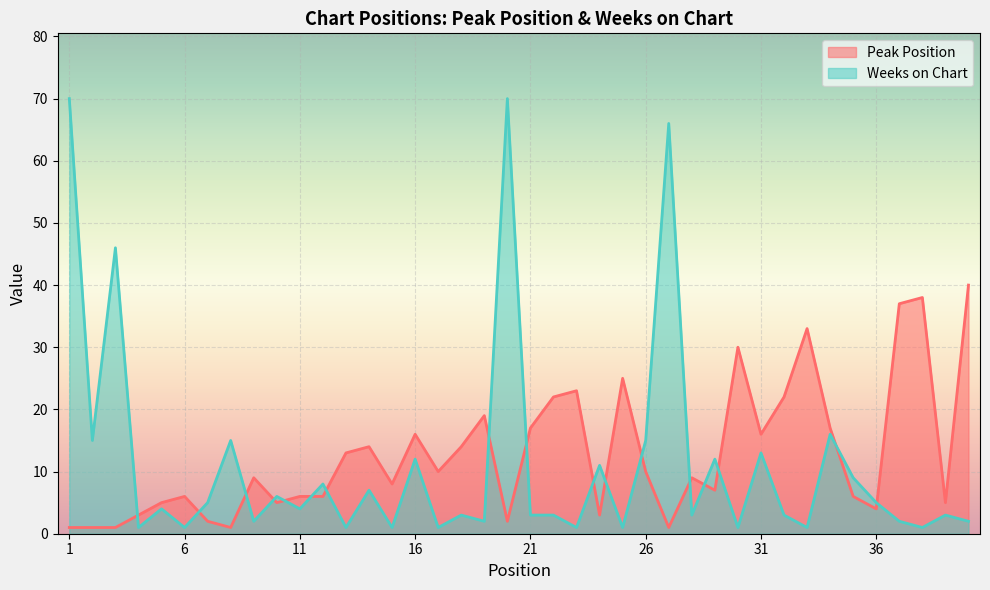

What is the value of the Weeks on Chart point at the 19th from the left?

2